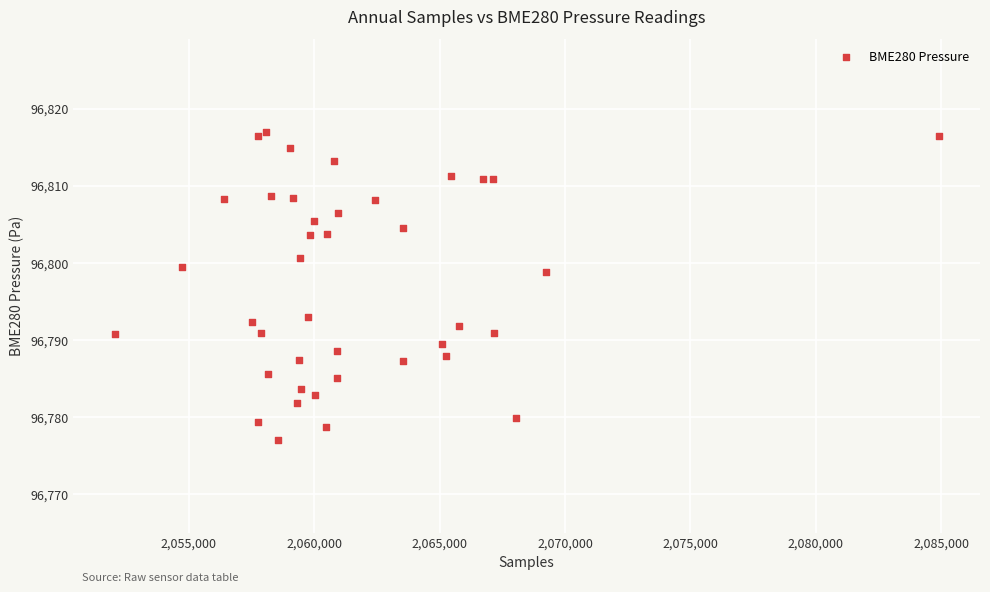

What Y value in the scatter plot is closest to 96797?

96798.8